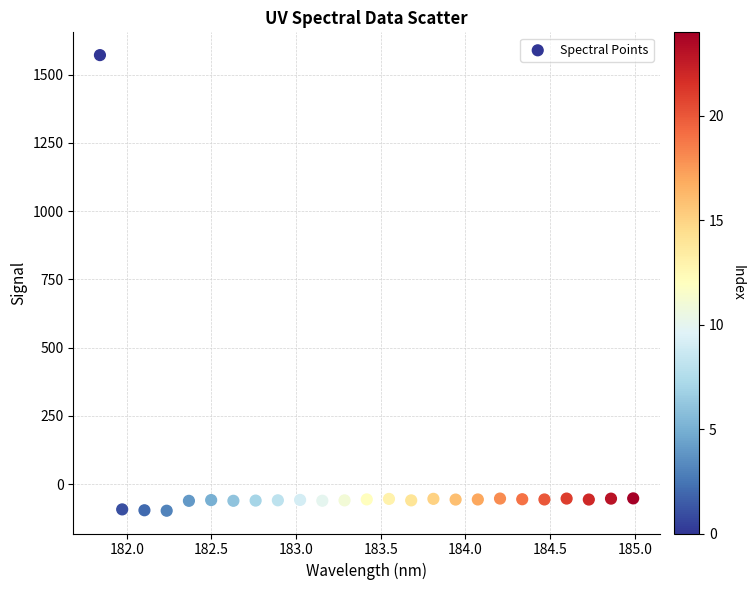

What is the range of Y values (max minus min)?

1668.8